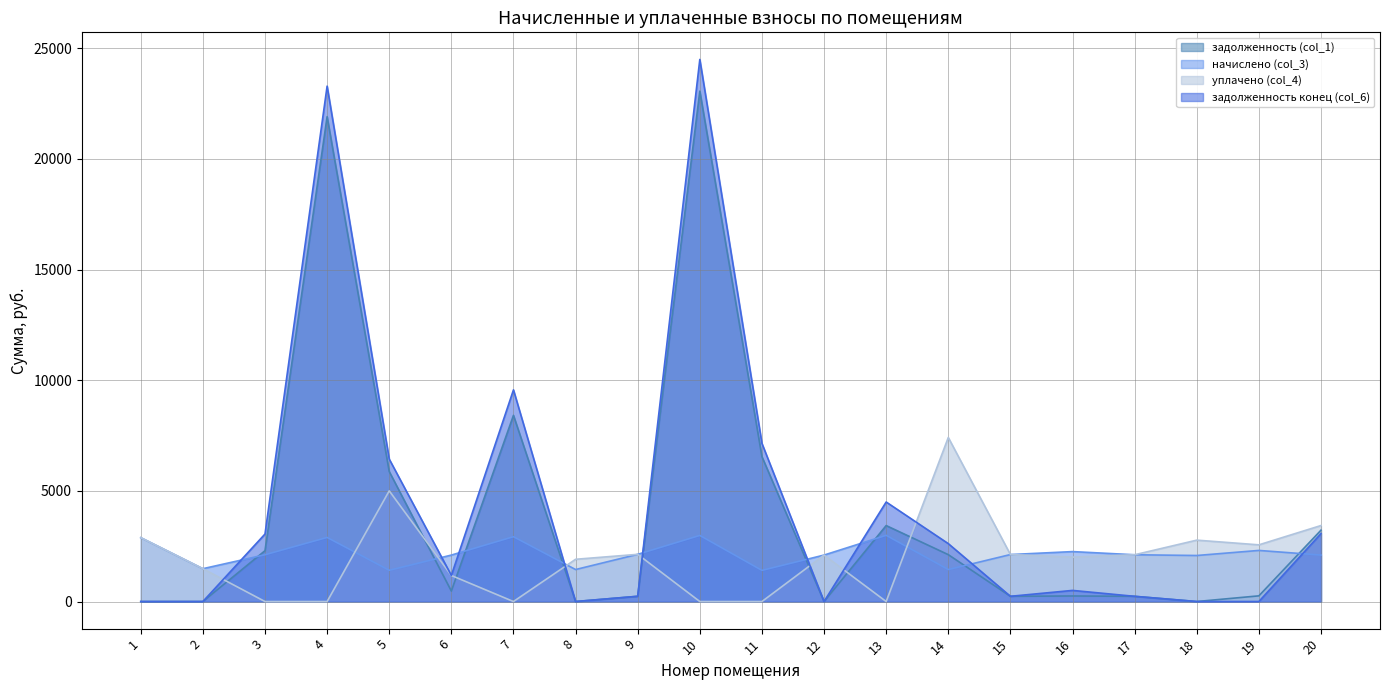

At which category is the sum across all series the highest?

10